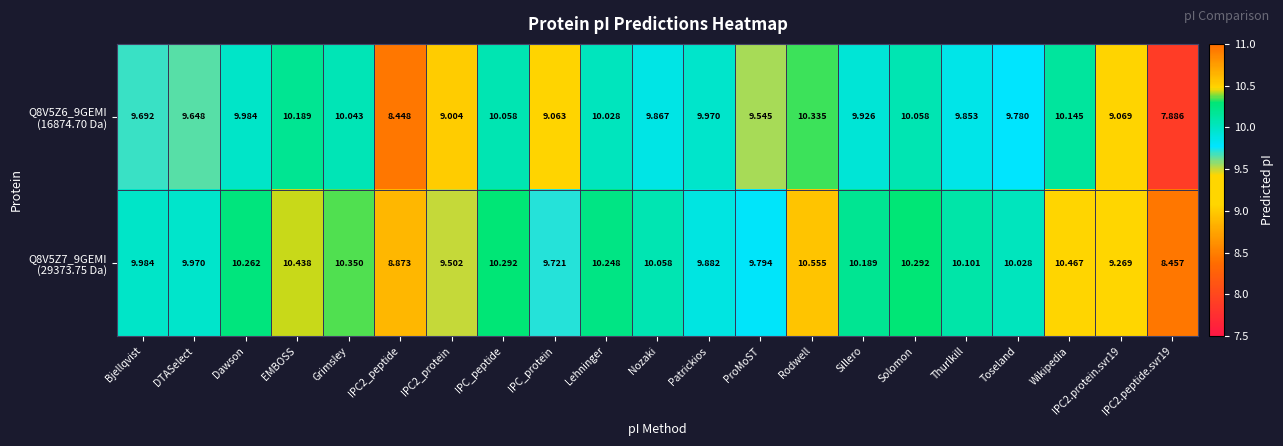

At which category is the sum across all series the highest?

Rodwell